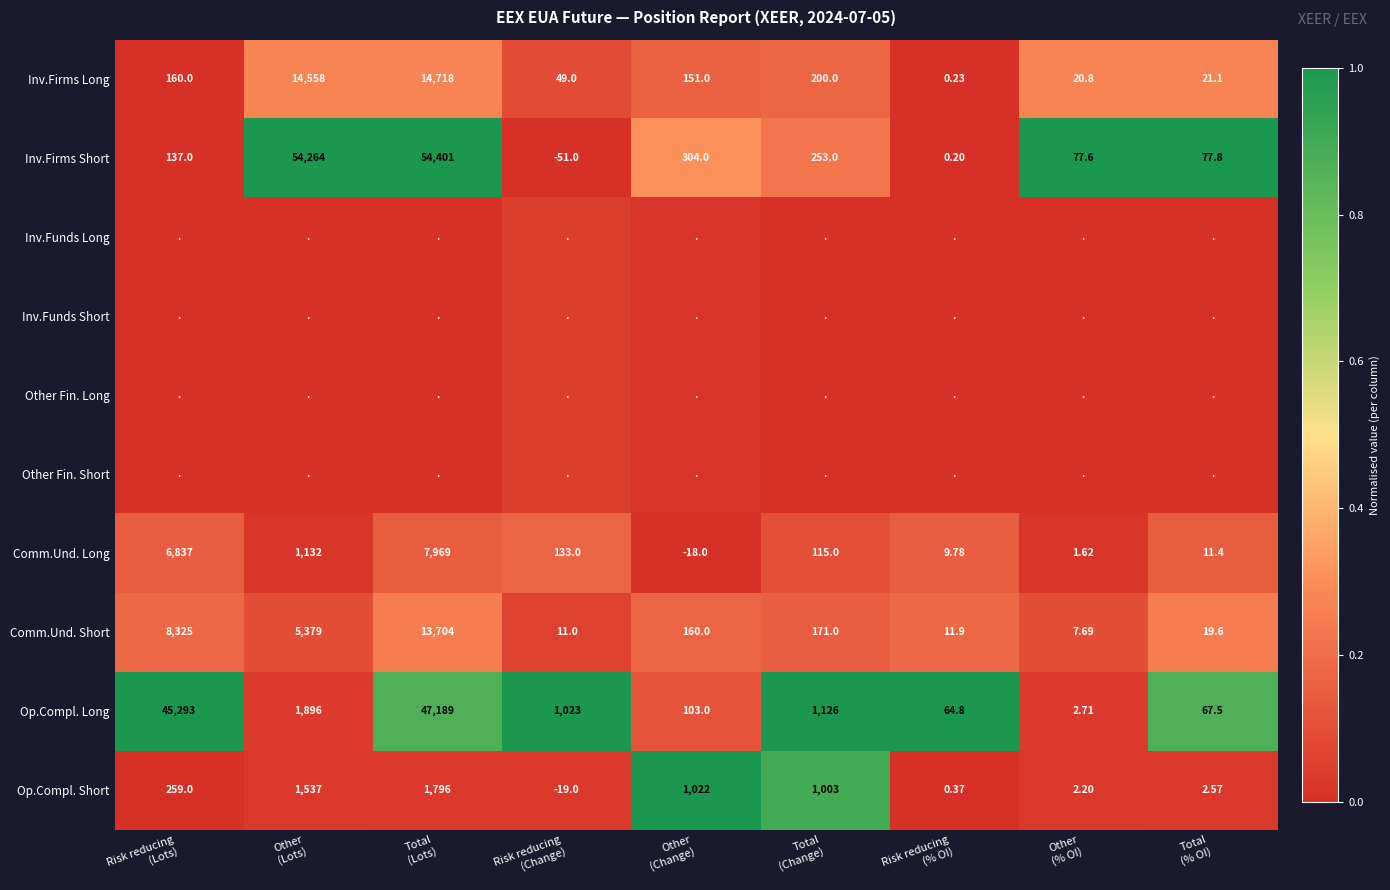

The Other Fin. Short series shows 0.0 at Risk reducing (Change). True or false?

True